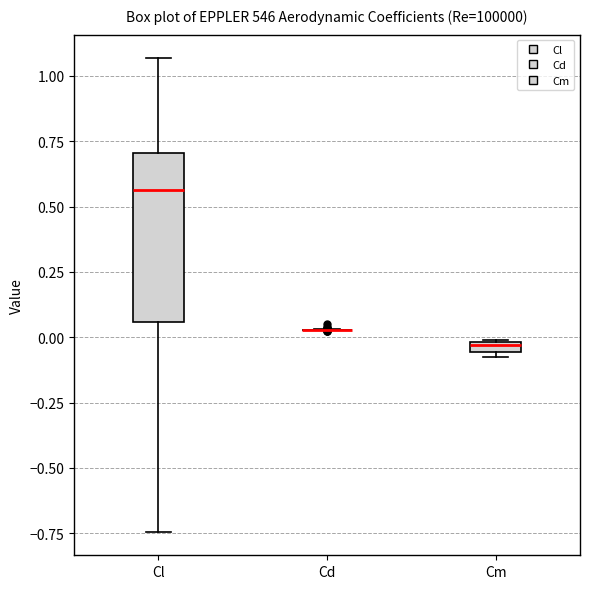

Comparing the boxes themselves (not the whiskers), which one is the tallest?

Cl